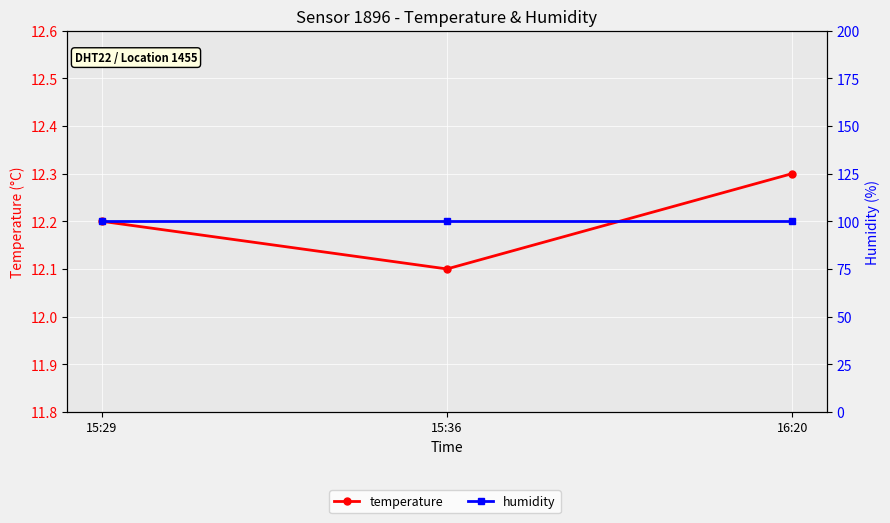

Rank the categories by temperature value from highest to lowest.

16:20, 15:29, 15:36